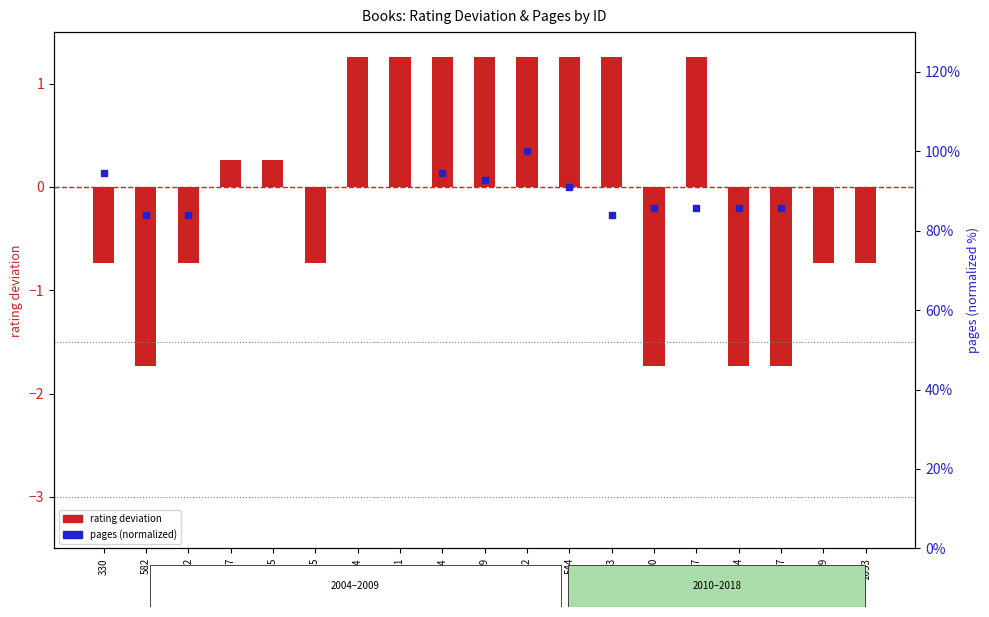

What is the change in value from 384 to 807?

-3.0